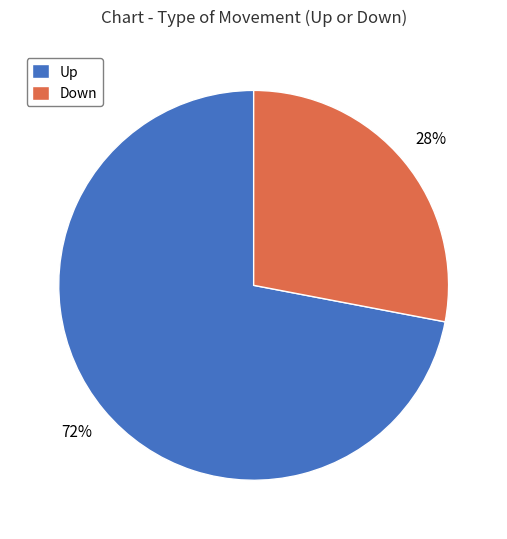

Is the sum of Up and Down greater than half?

Yes